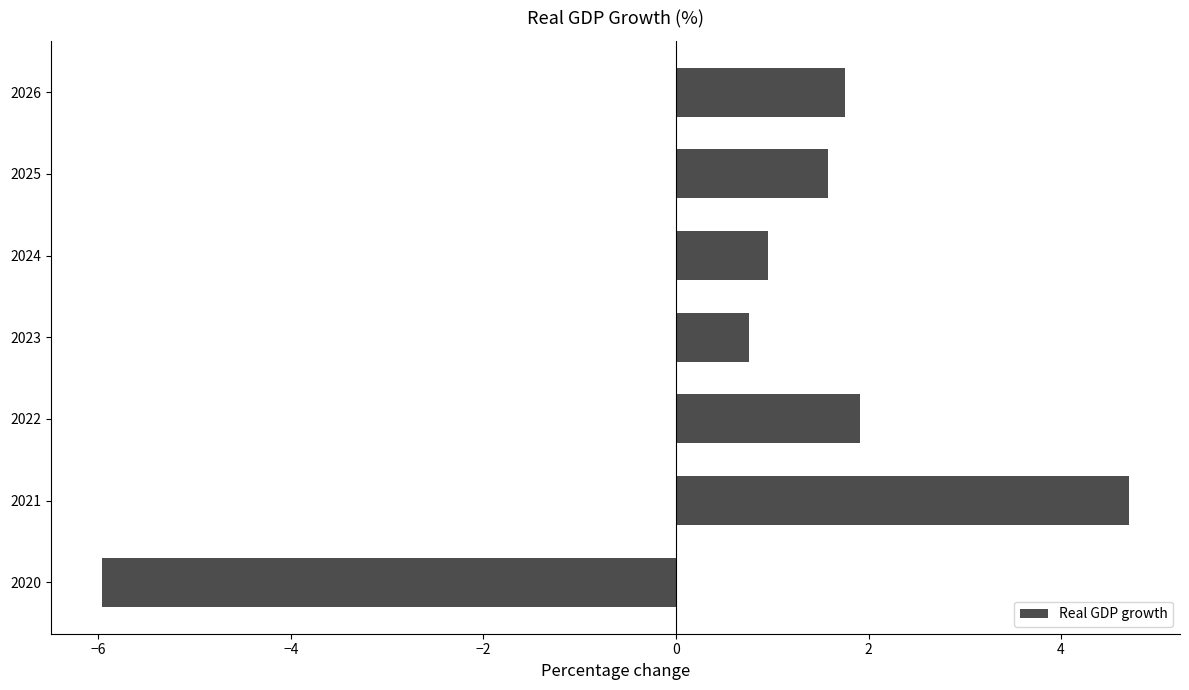

List the labels in order of value, largest first.

2021, 2022, 2026, 2025, 2024, 2023, 2020